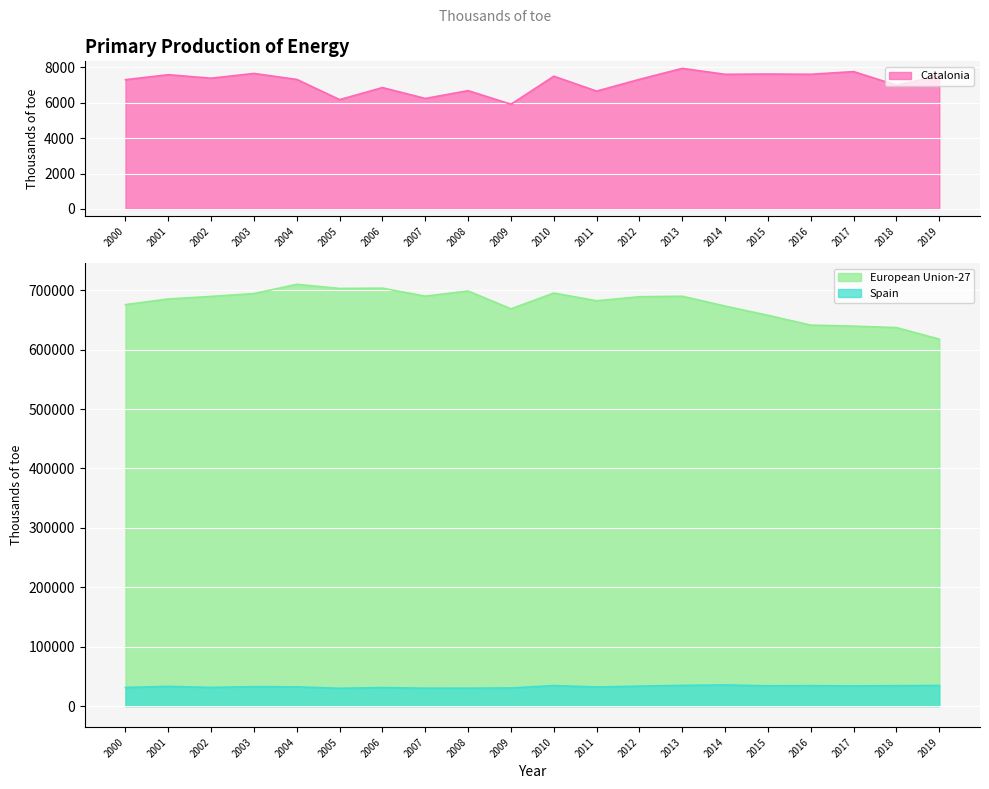

How many values in the Spain series exceed 33236?

9